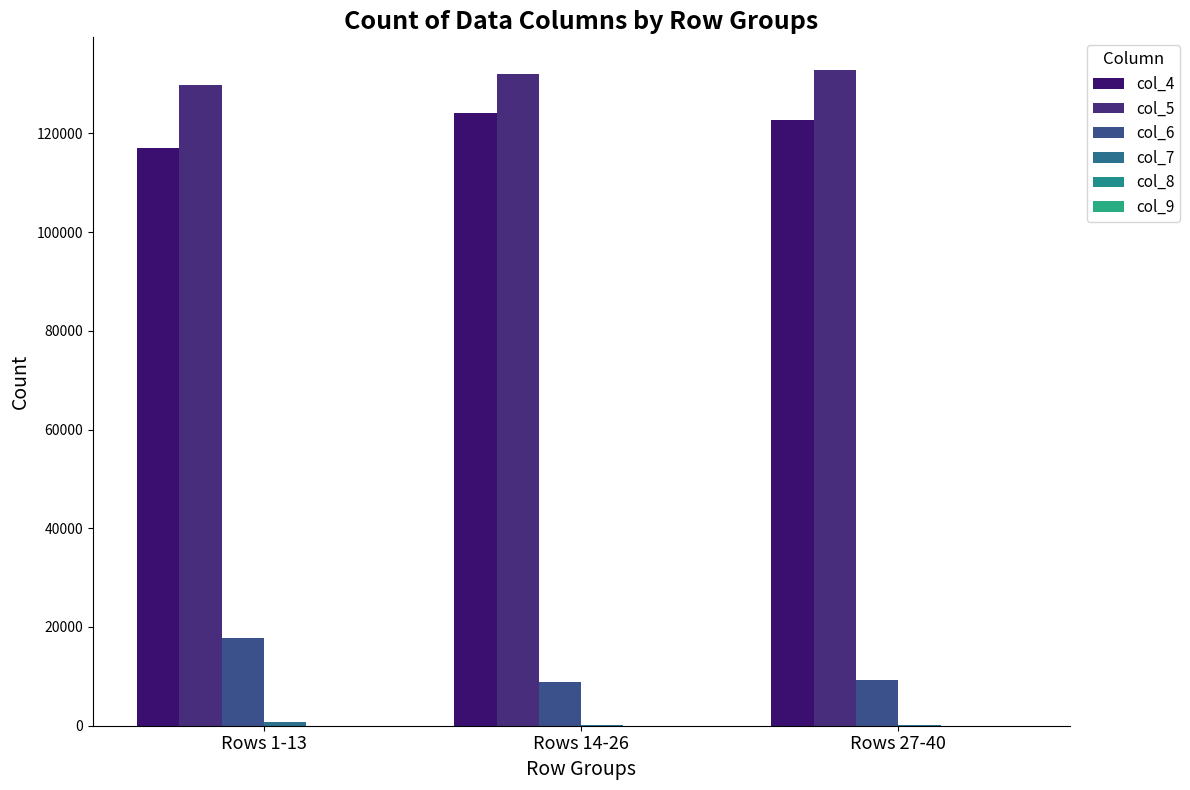

What is the sum of the col_9 values at Rows 1-13 and Rows 27-40?

4